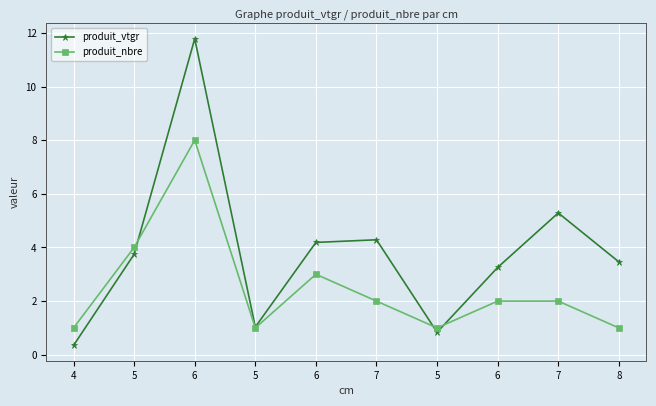

Reading right to left, list all the values displayed in this chart.

produit_vtgr: 8=3.5	7=5.3	6=3.3	5=0.8	7=4.3	6=4.2	5=1.0	6=11.8	5=3.7	4=0.3
produit_nbre: 8=1.0	7=2.0	6=2.0	5=1.0	7=2.0	6=3.0	5=1.0	6=8.0	5=4.0	4=1.0